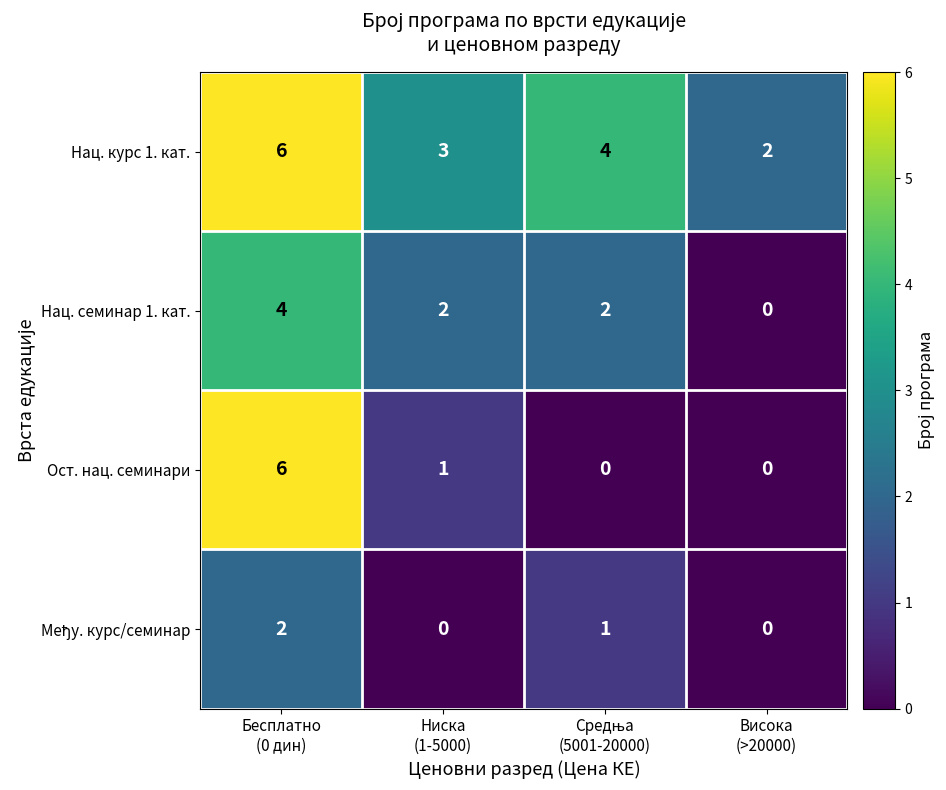

Which series has the widest spread of values?

Ост. нац. семинари